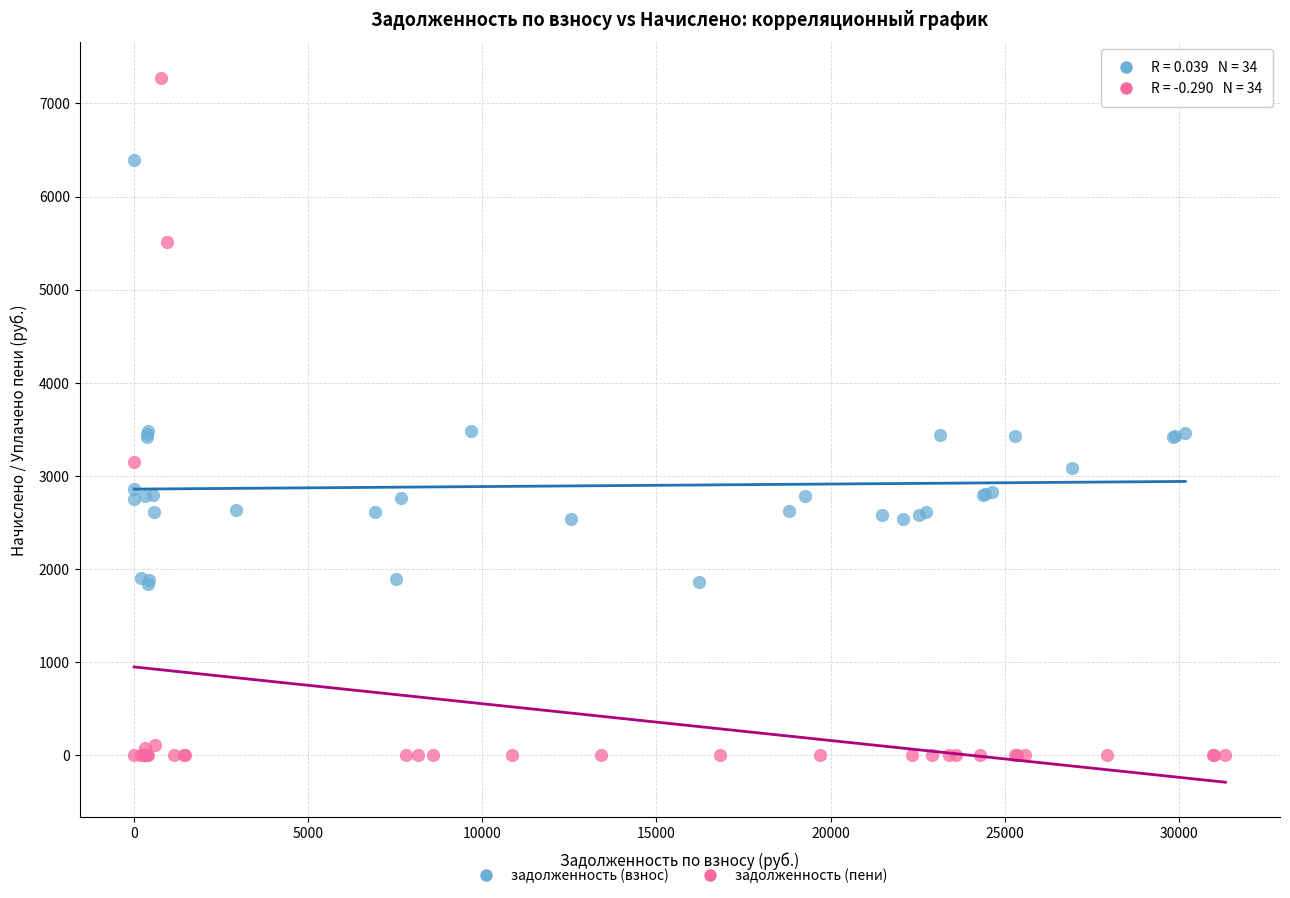

Which series has the widest spread of Y values?

задолженность (пени)